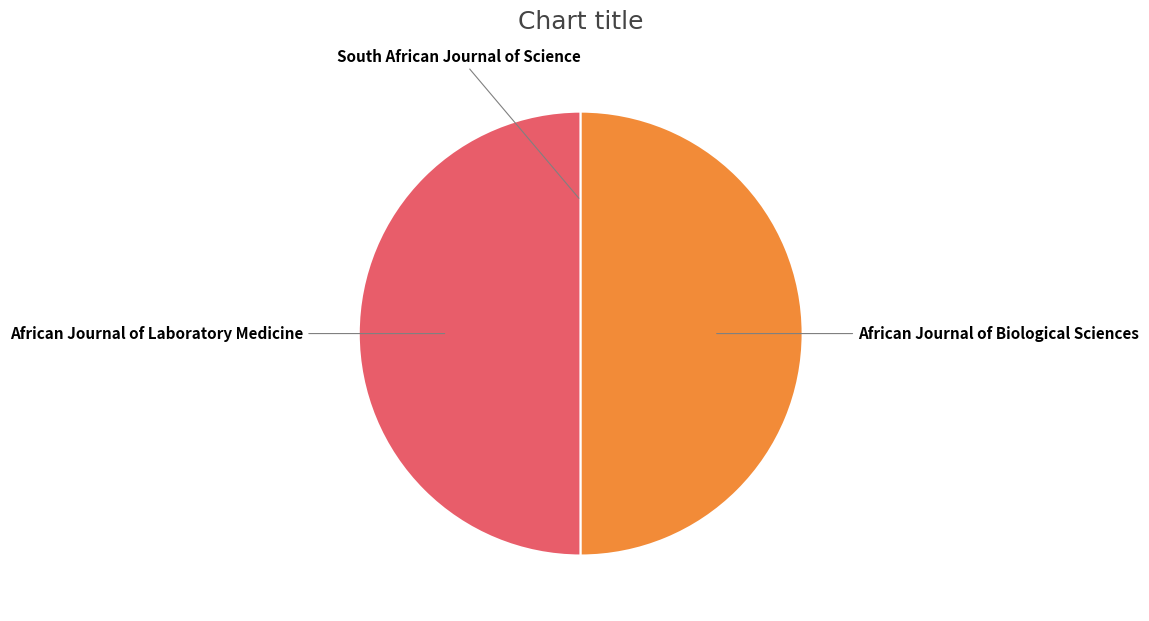

Is it true that African Journal of Biological Sciences is 64% of the pie?

False